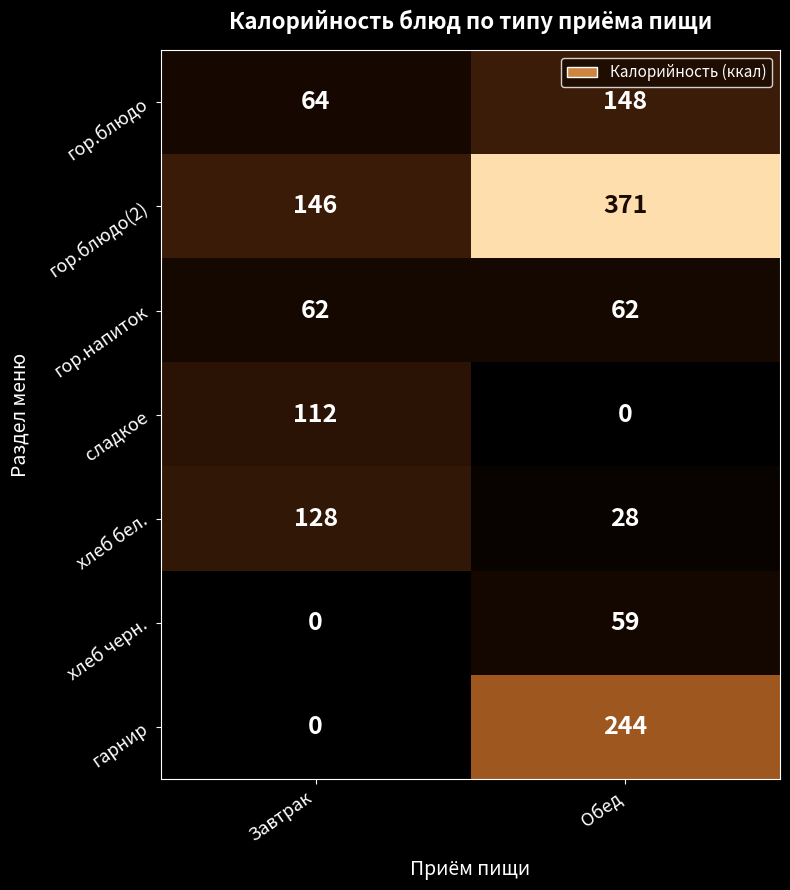

Reading right to left, extract all data points from this chart.

гор.блюдо: Обед=148	Завтрак=64
гор.блюдо(2): Обед=371	Завтрак=146
гор.напиток: Обед=62	Завтрак=62
сладкое: Обед=0	Завтрак=112
хлеб бел.: Обед=28	Завтрак=128
хлеб черн.: Обед=59	Завтрак=0
гарнир: Обед=244	Завтрак=0